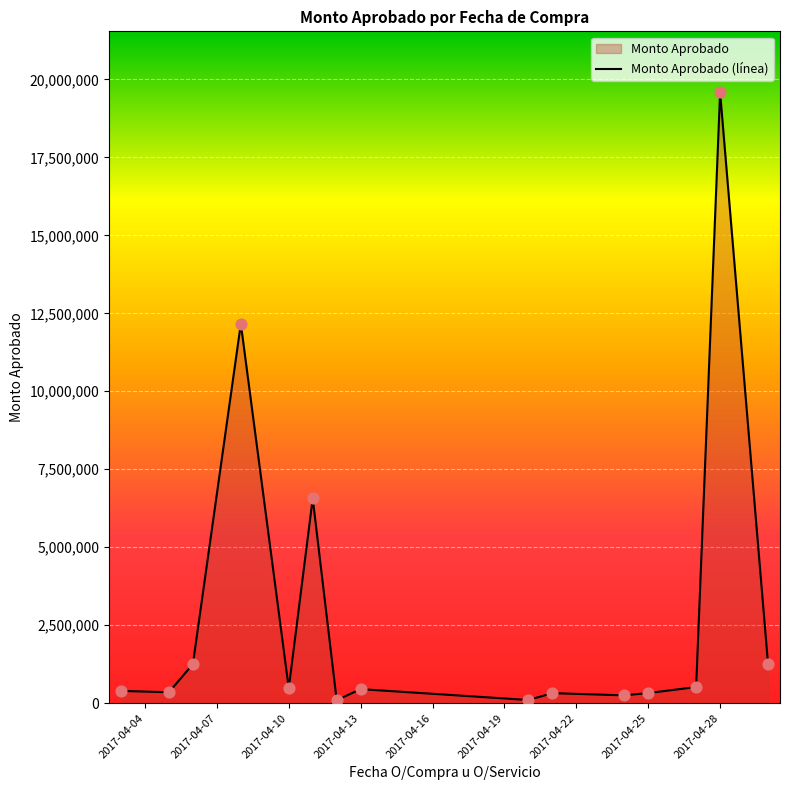

Which label corresponds to the largest value in the chart?

2017-04-28